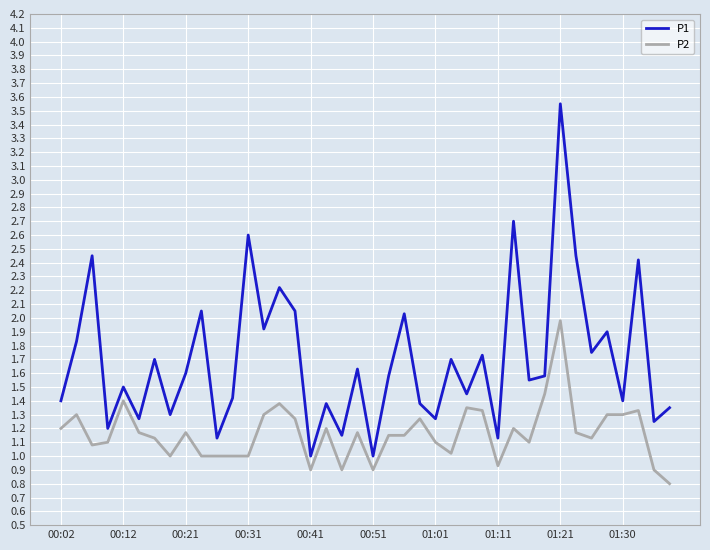

What is the minimum value for P2?

0.8